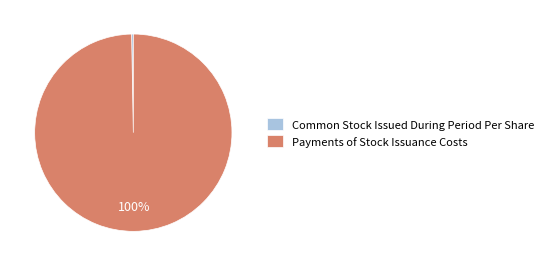

To the nearest percent, what is the average slice percentage?

50%